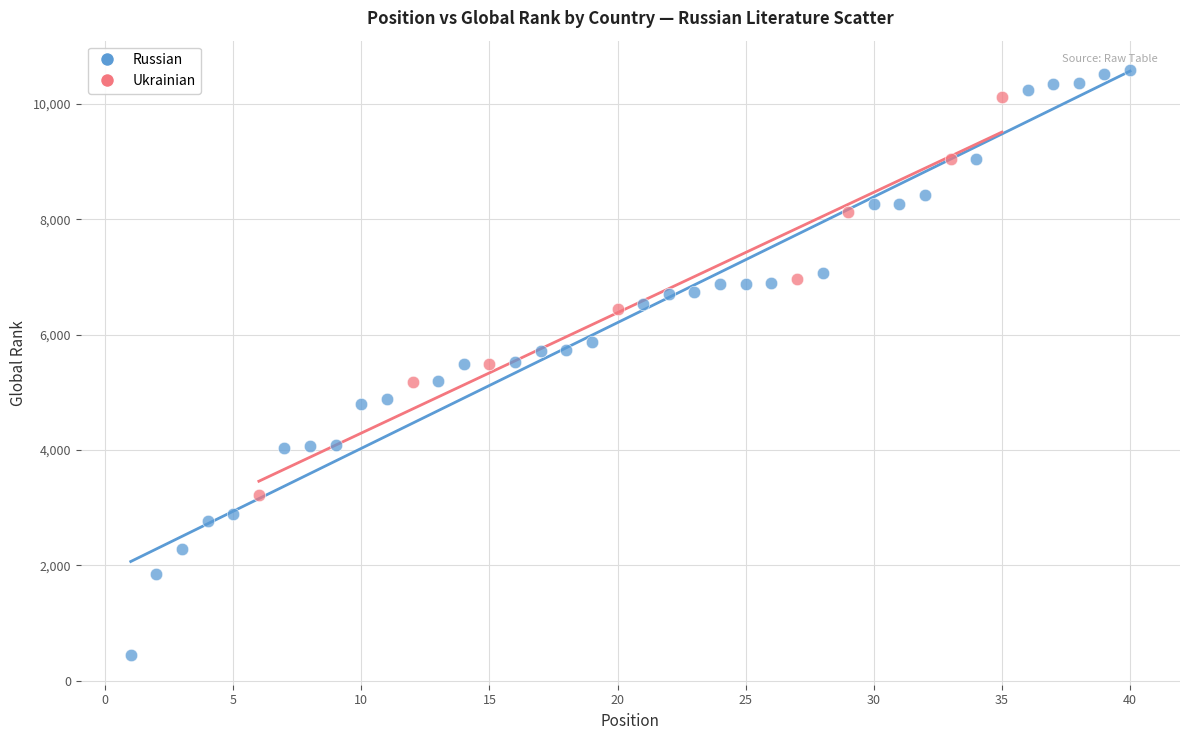

What are all the series names shown in the legend?

Russian, Ukrainian